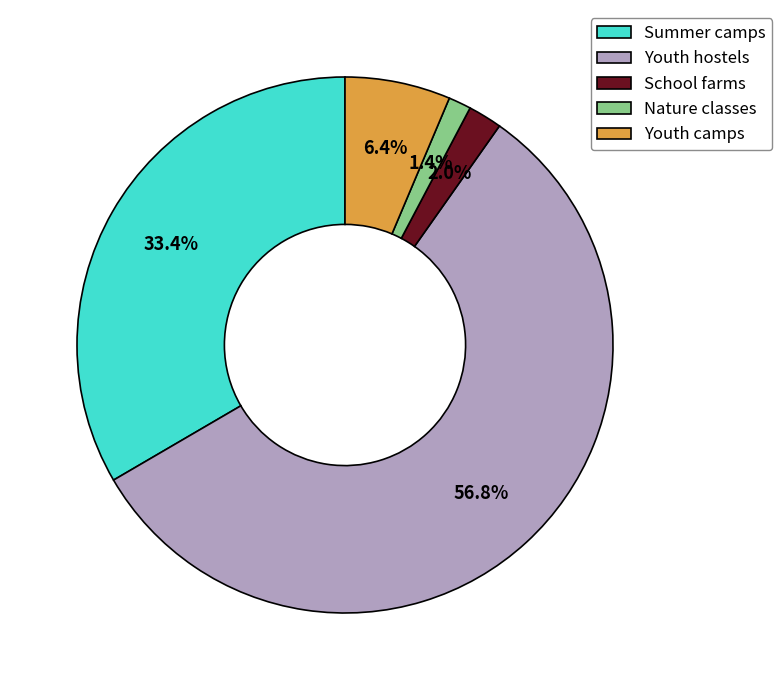

To the nearest percent, what is the difference between the largest and smallest slice percentages?

55%